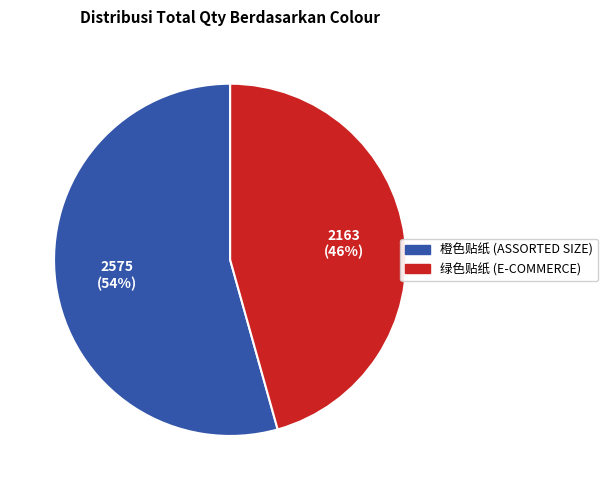

What is the majority slice?

橙色贴纸 (ASSORTED SIZE)